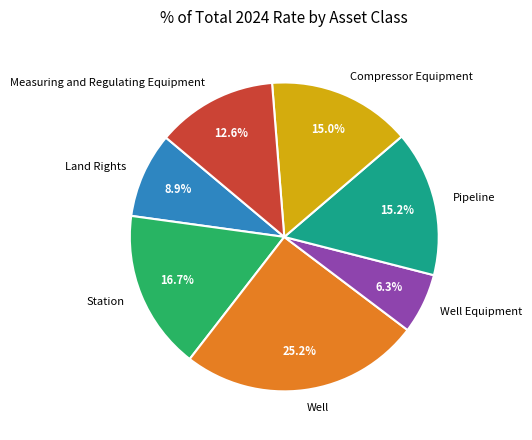

What is the ratio of the value at Pipeline to the value at Station?

0.9